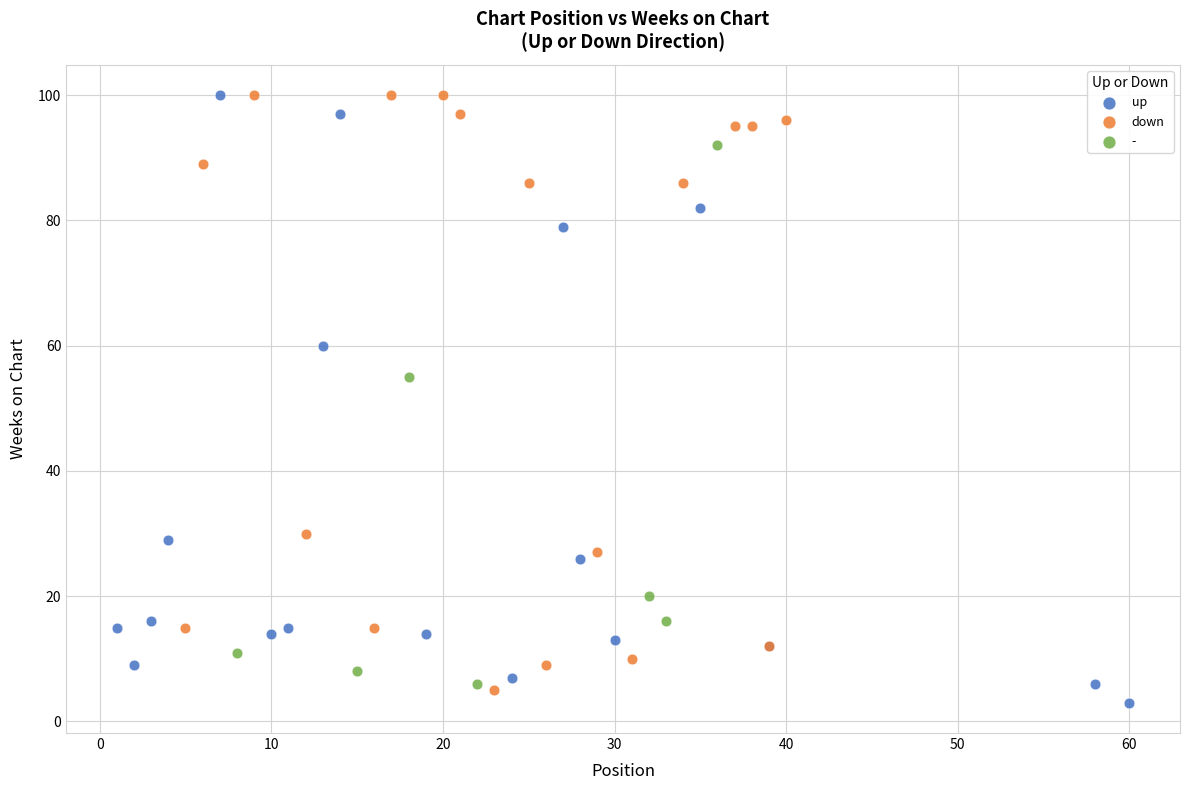

What are all the series names shown in the legend?

up, down, -